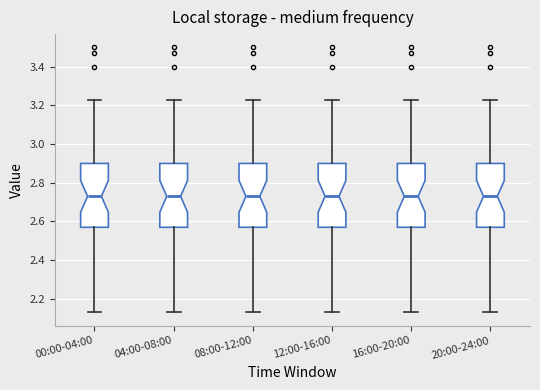

Reading left to right, read every box against the y-axis: the position of its median line, the range the box covers, and the ends of its whiskers. The values are not printed on the chart, so give them approximately, as read against the axis.

00:00-04:00: median 2.74, box 2.58 to 2.90, whiskers 2.14 to 3.24
04:00-08:00: median 2.74, box 2.58 to 2.90, whiskers 2.14 to 3.24
08:00-12:00: median 2.74, box 2.58 to 2.90, whiskers 2.14 to 3.24
12:00-16:00: median 2.74, box 2.58 to 2.90, whiskers 2.14 to 3.24
16:00-20:00: median 2.74, box 2.58 to 2.90, whiskers 2.14 to 3.24
20:00-24:00: median 2.74, box 2.58 to 2.90, whiskers 2.14 to 3.24